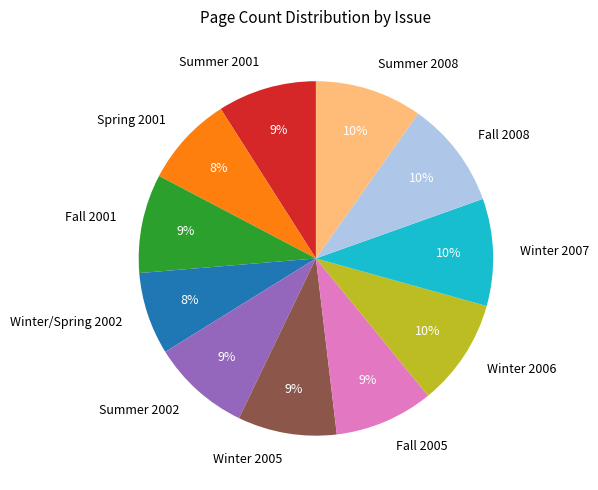

To the nearest percent, what is the combined percentage of Winter 2005 and Fall 2005?

18%